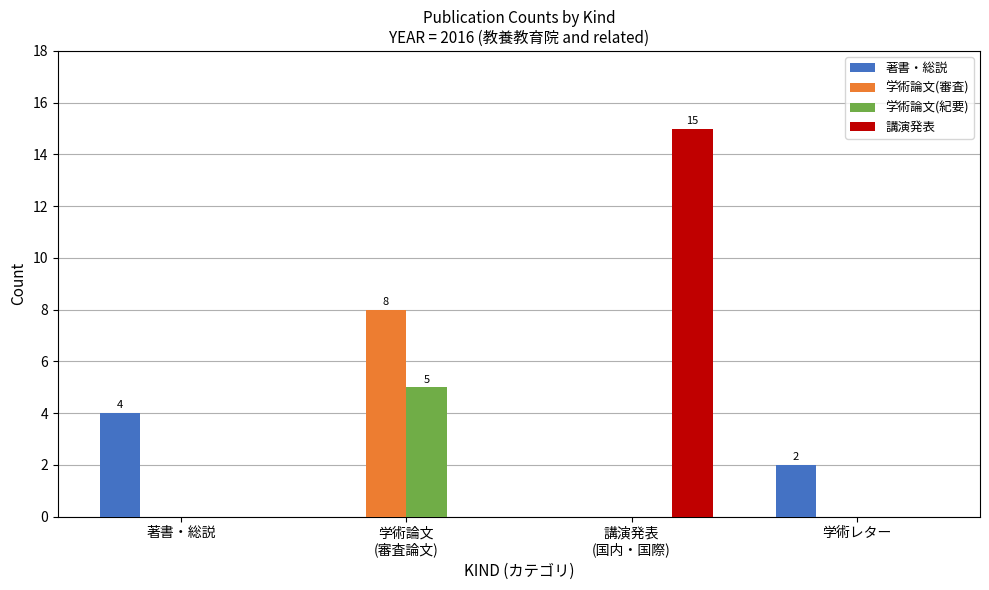

What is the highest value of the 学術論文(審査) series?

8